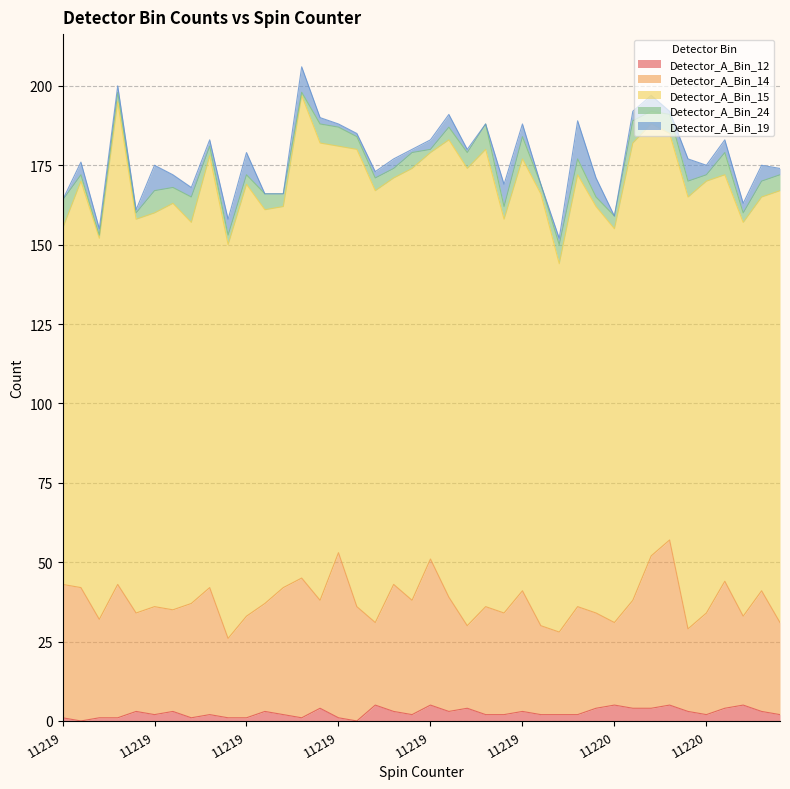

Reading left to right, transcribe all the data shown in this chart.

Detector_A_Bin_12: 1	0	1	1	3	2	3	1	2	1	1	3	2	1	4	1	0	5	3	2	5	3	4	2	2	3	2	2	2	4	5	4	4	5	3	2	4	5	3	2
Detector_A_Bin_14: 42	42	31	42	31	34	32	36	40	25	32	34	40	44	34	52	36	26	40	36	46	36	26	34	32	38	28	26	34	30	26	34	48	52	26	32	40	28	38	29
Detector_A_Bin_15: 112	128	120	152	124	124	128	120	136	124	136	124	120	152	144	128	144	136	128	136	128	144	144	144	124	136	136	116	136	128	124	144	136	128	136	136	128	124	124	136
Detector_A_Bin_24: 9	2	1	3	2	7	5	8	3	3	3	5	4	1	6	6	4	4	3	5	1	4	5	8	4	7	3	6	5	3	4	7	4	6	5	2	7	3	5	5
Detector_A_Bin_19: 0	4	2	2	1	8	4	3	2	5	7	0	0	8	2	1	1	2	3	1	3	4	1	0	7	4	0	2	12	6	0	3	5	1	7	3	4	3	5	2